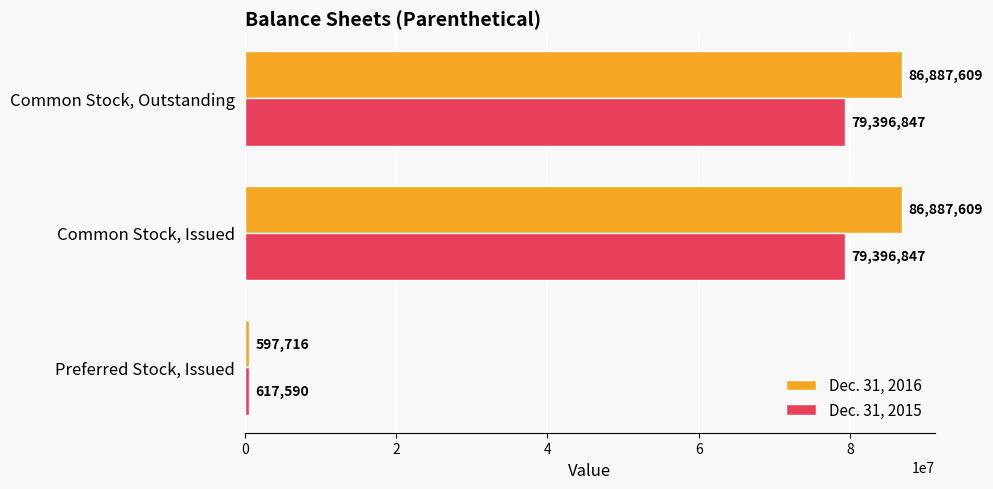

The Dec. 31, 2015 series shows 26871552 at Common Stock, Issued. True or false?

False